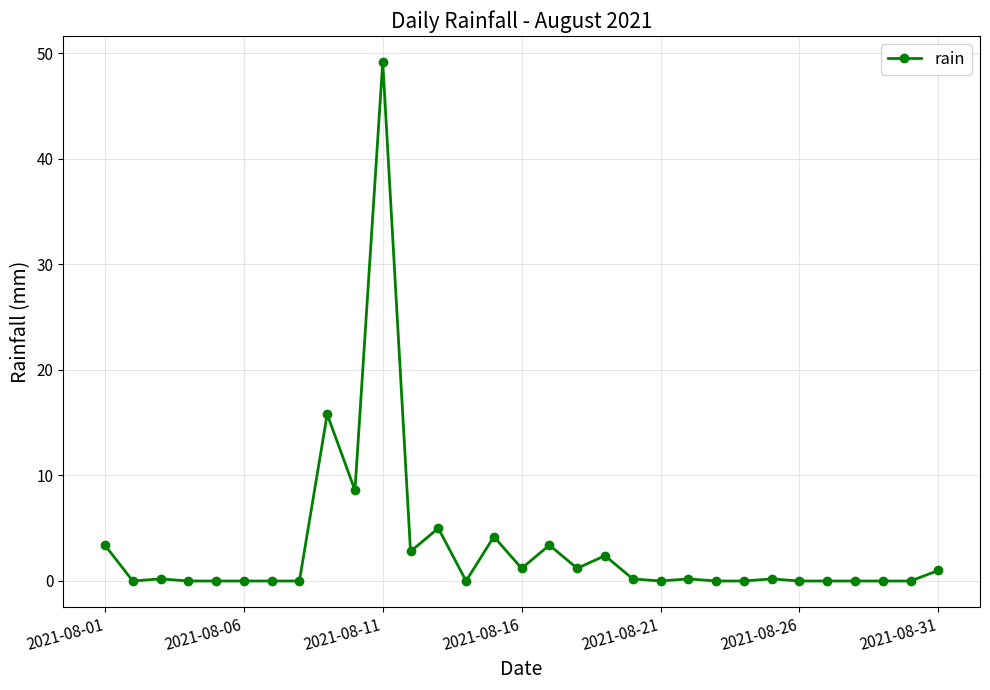

How many distinct data groups are displayed?

1